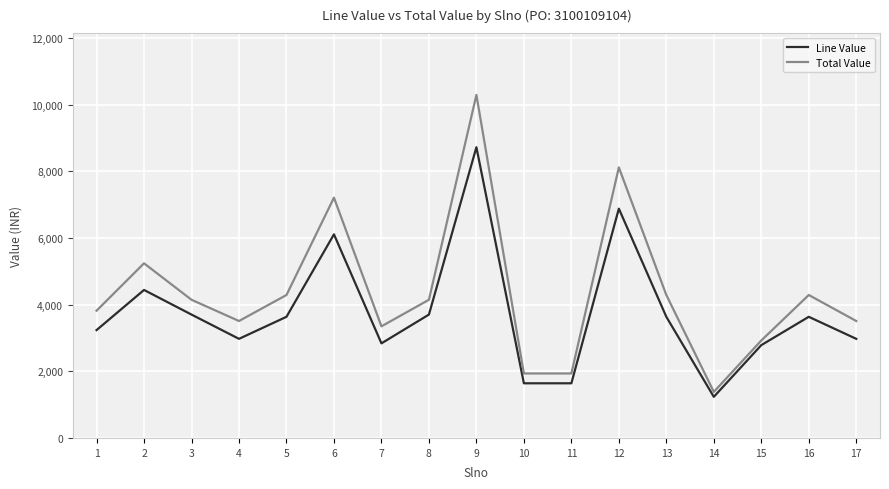

At which category is the sum across all series the highest?

9